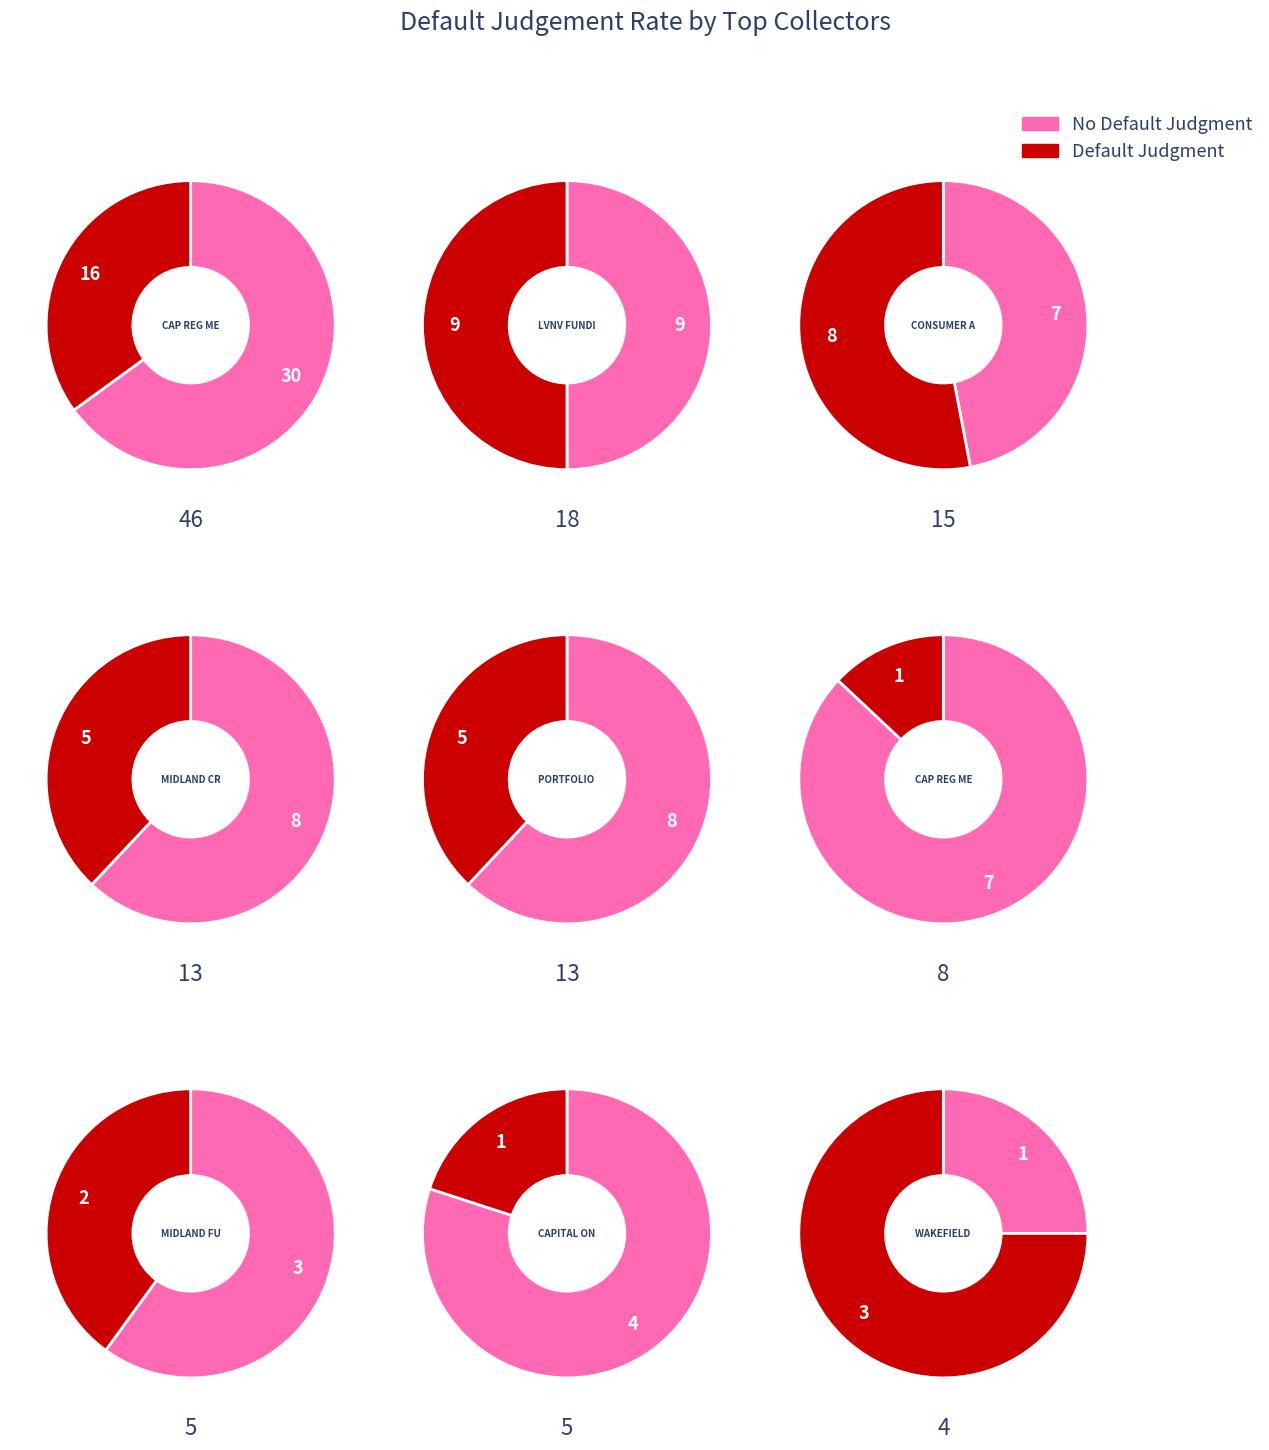

How many slices are in this pie chart?

9